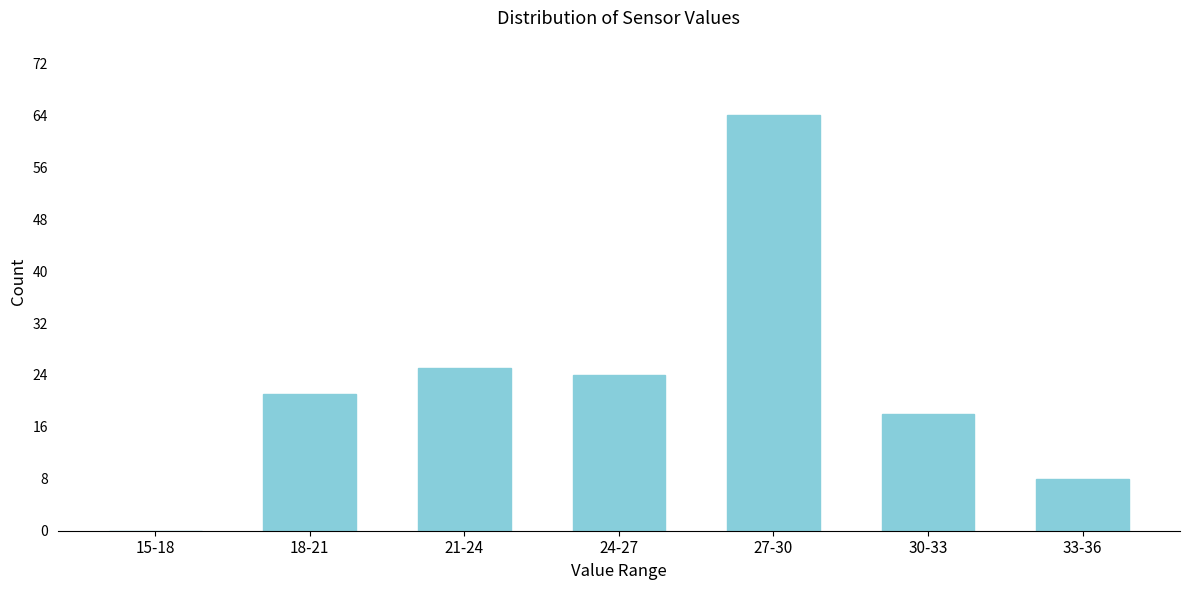

Reading right to left, list all the values displayed in this chart.

33-36=8	30-33=18	27-30=64	24-27=24	21-24=25	18-21=21	15-18=0